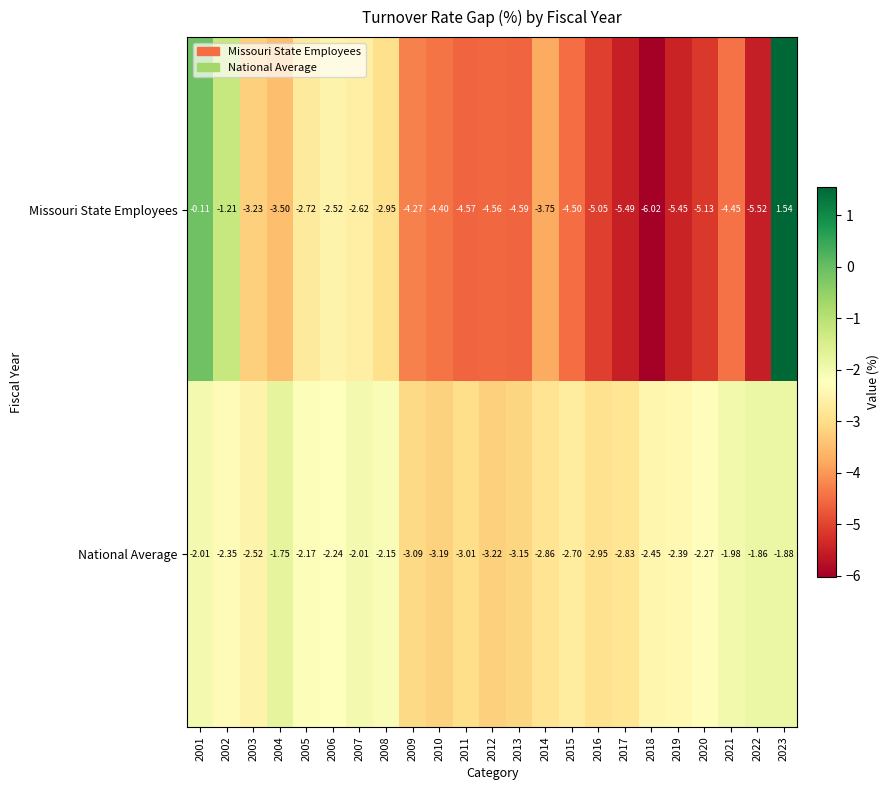

Rank the series at 2021 from highest to lowest value.

National Average, Missouri State Employees